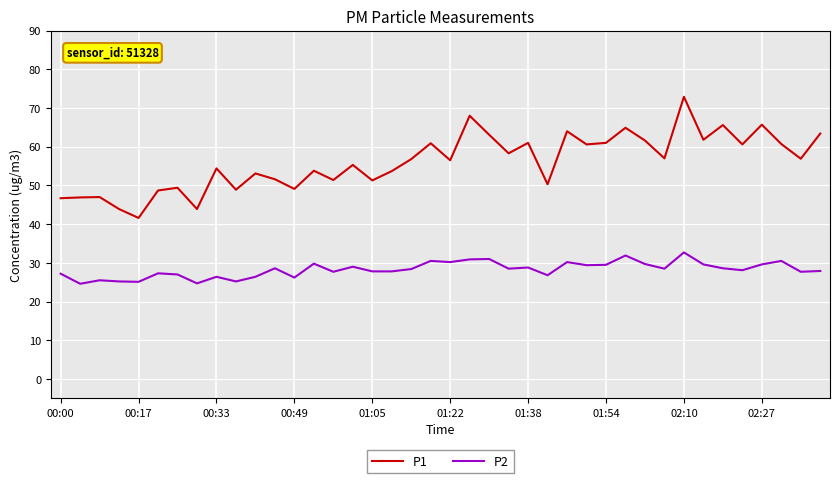

Rank the series by their maximum value, from highest to lowest.

P1, P2